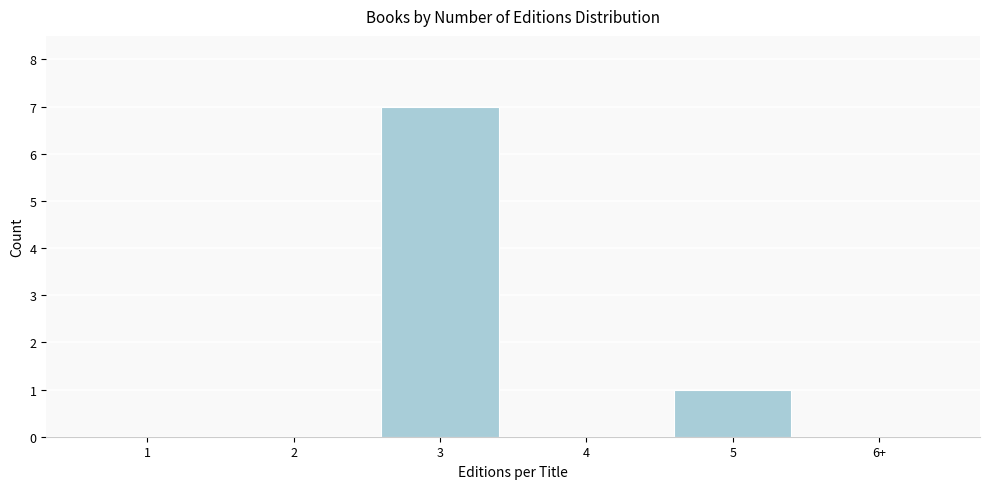

Reading right to left, what are all the values shown in this chart?

6+=0	5=1	4=0	3=7	2=0	1=0